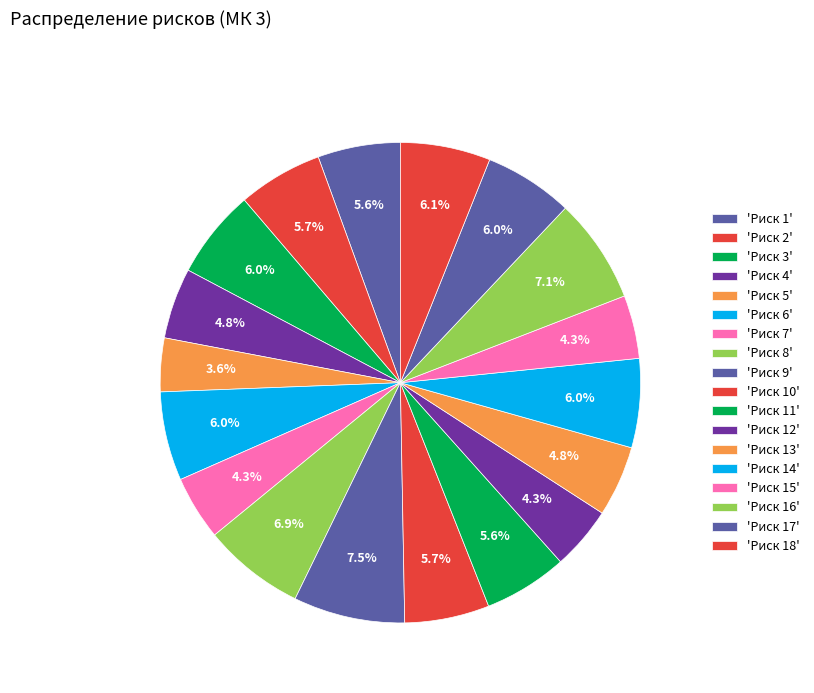

Which slice is the largest?

Риск 9